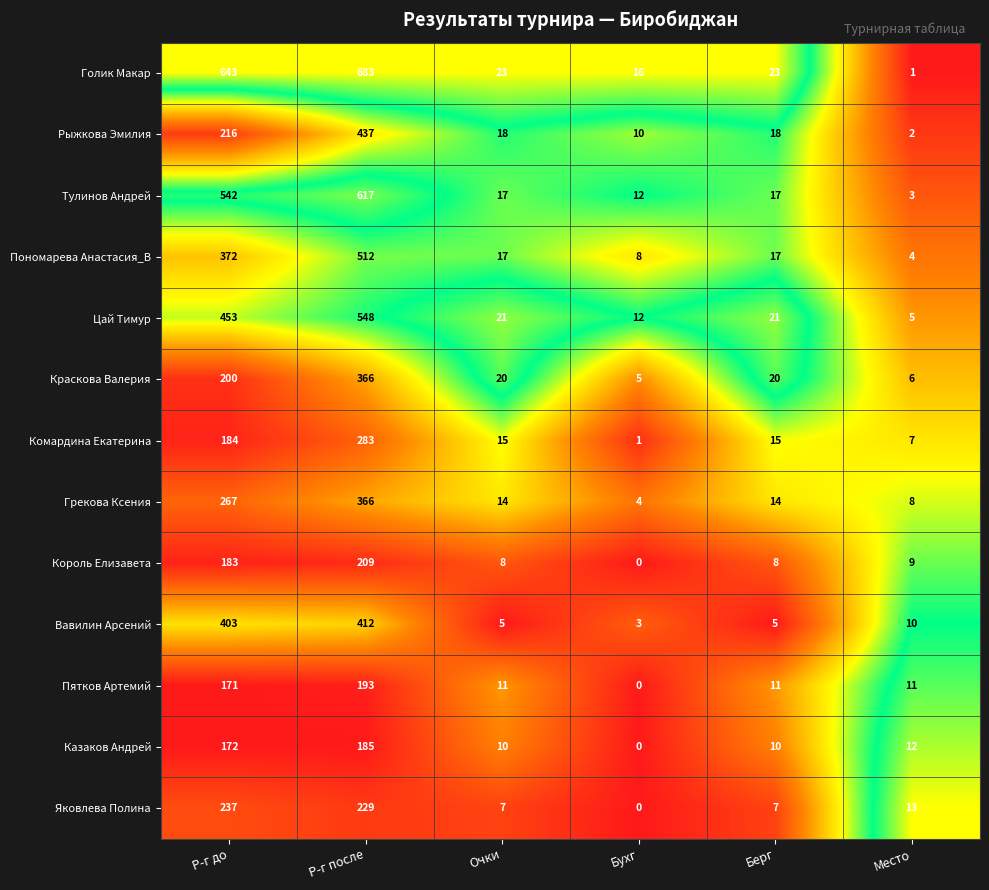

At which category is the sum across all series the highest?

Р-г после